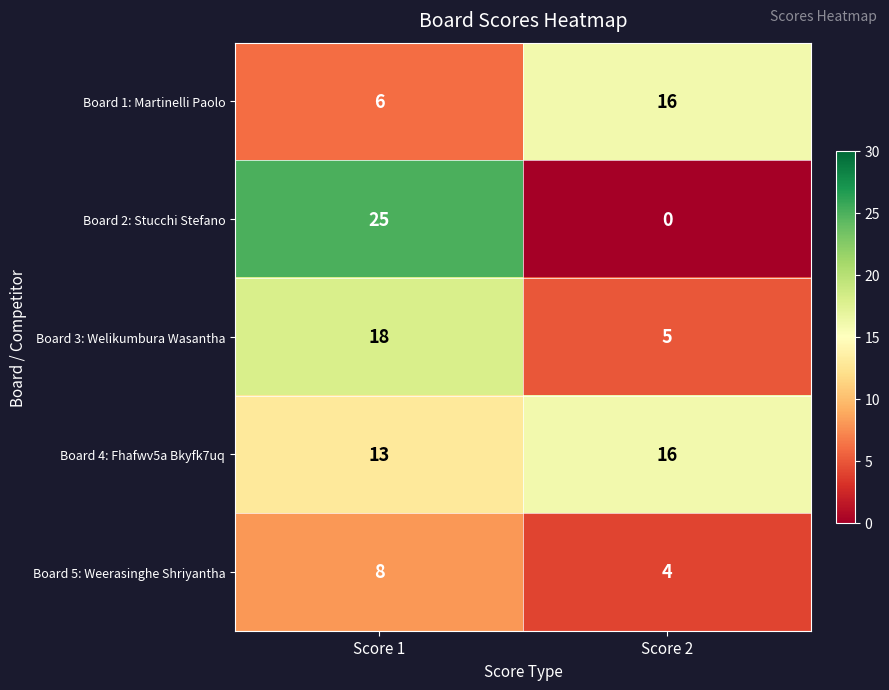

True or false: Board 5: Weerasinghe Shriyantha has a value of 7 at Score 2.

False